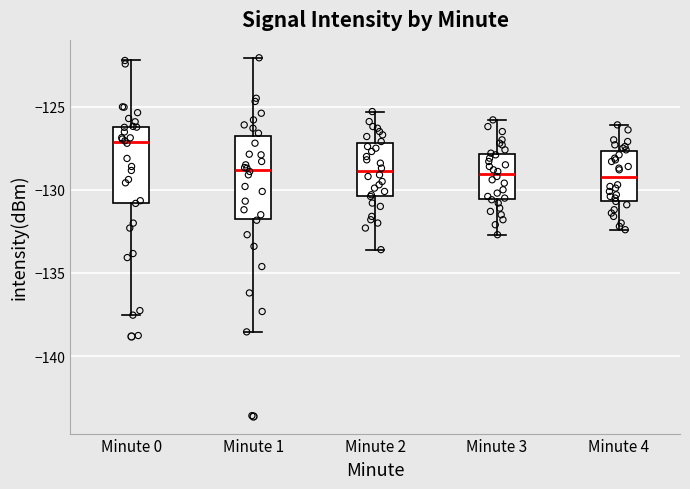

Where is the lower edge of the box for Minute 0 on the y-axis? The values are not printed on the chart, so give them approximately, as read against the axis.

-131.0